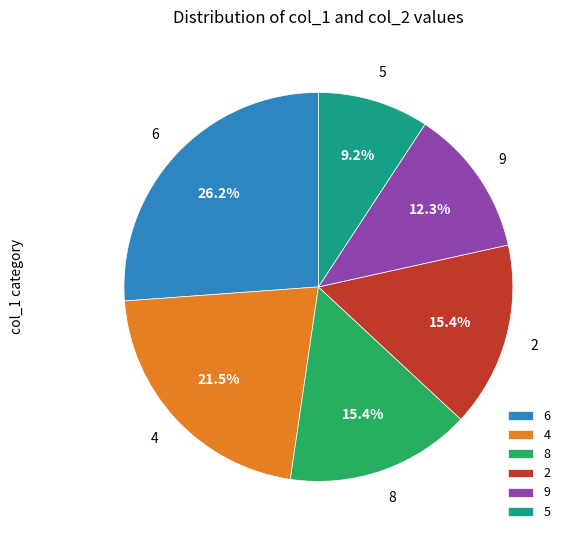

Is there any slice that represents more than half of the pie?

No